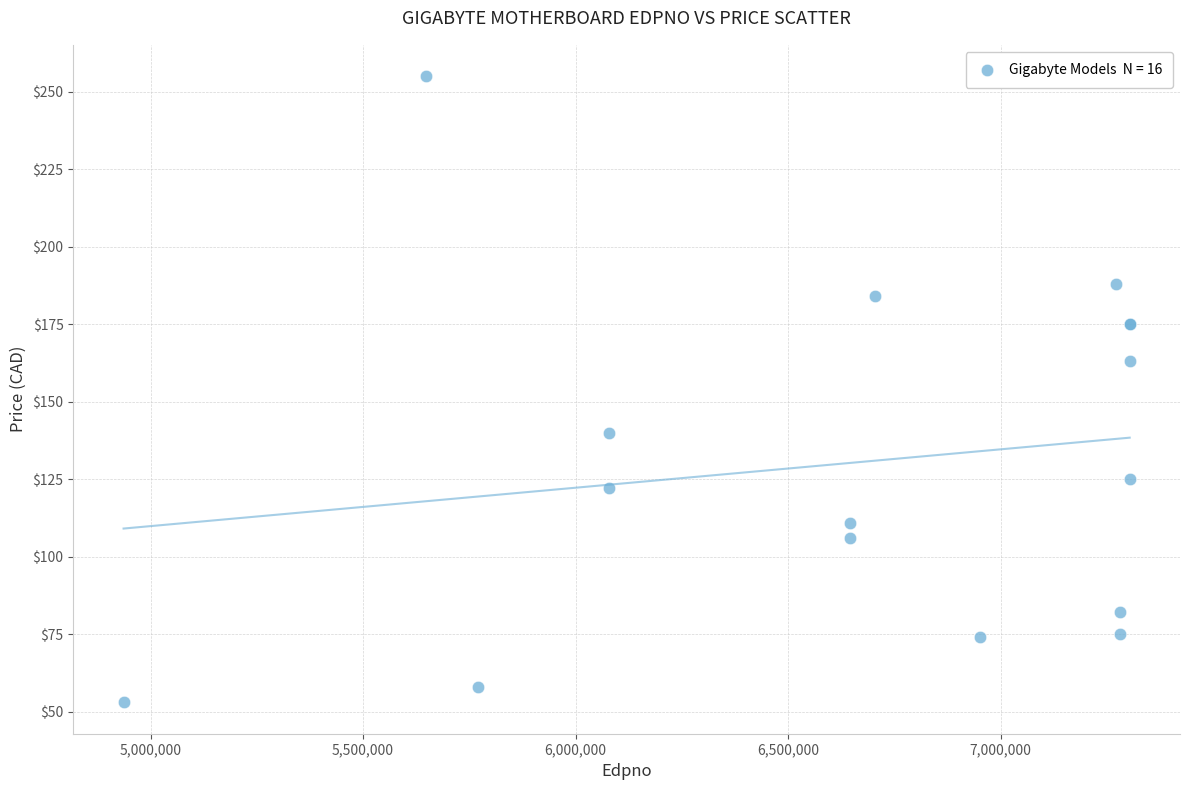

What Y value in the scatter plot is closest to 153?

163.0